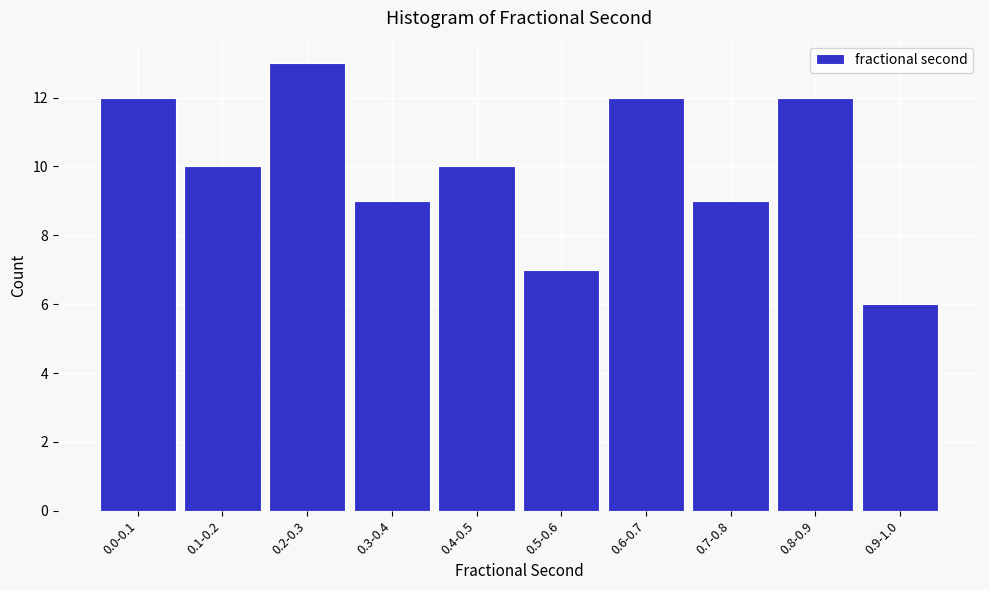

Reading right to left, transcribe all the data shown in this chart.

6	12	9	12	7	10	9	13	10	12